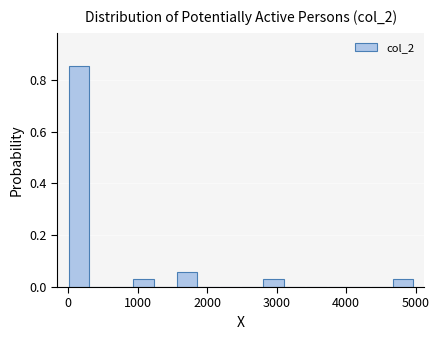

Read against the x-axis, roughly where is the centre of the tallest bar?

200